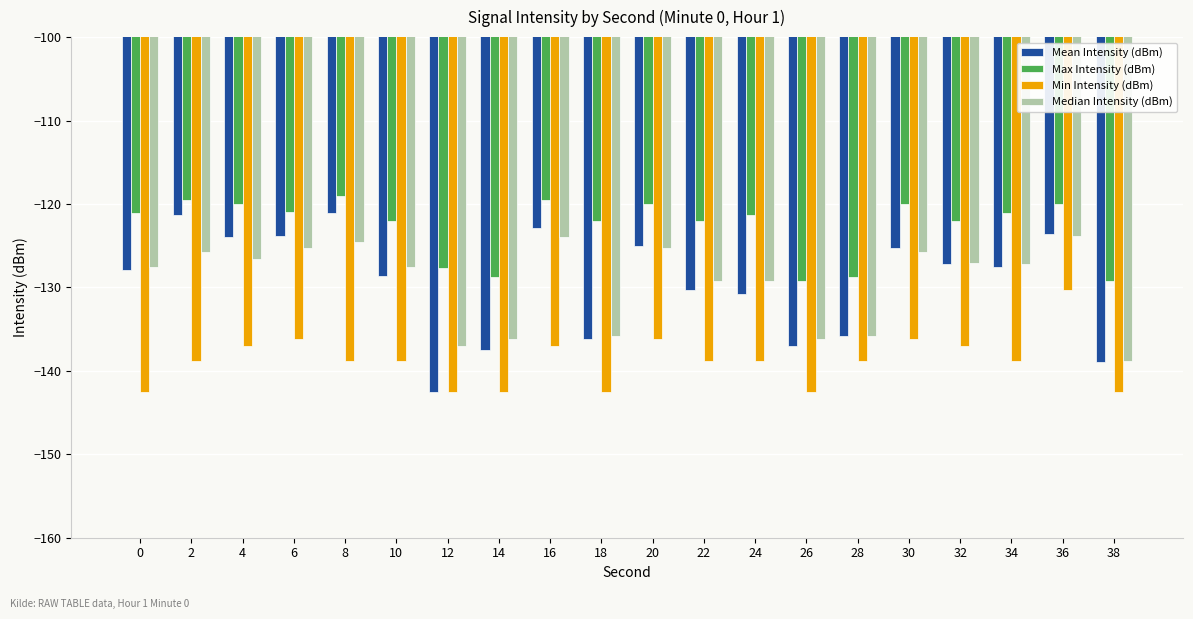

What is the difference between the highest and lowest values at 18?

20.5